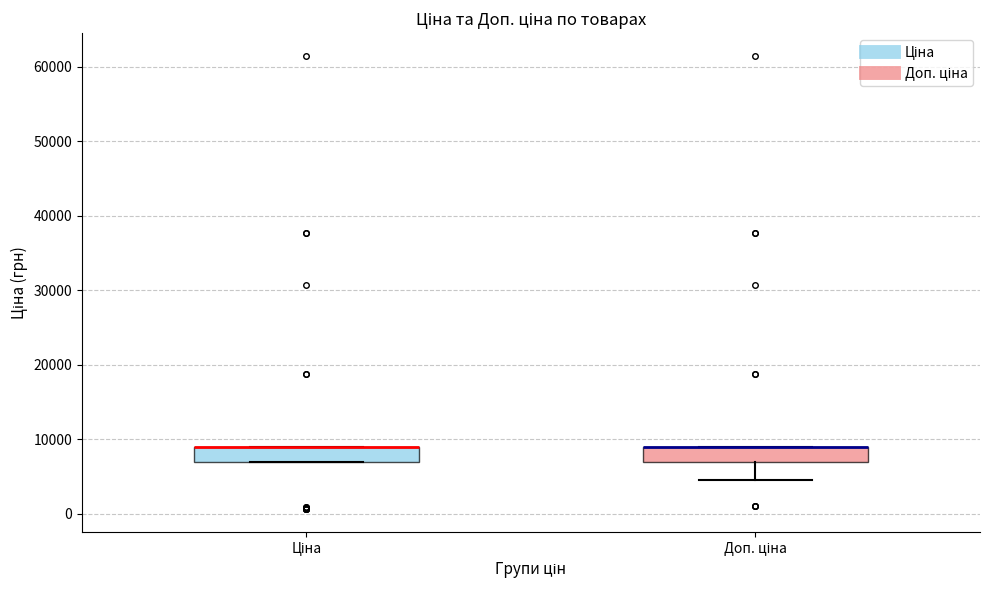

Reading left to right, read every box against the y-axis: the position of its median line, the range the box covers, and the ends of its whiskers. The values are not printed on the chart, so give them approximately, as read against the axis.

Ціна: median 9000 (drawn on the box's upper edge), box 7000 to 9000, whiskers 7000 to 9000
Доп. ціна: median 9000 (drawn on the box's upper edge), box 7000 to 9000, whiskers 5000 to 9000